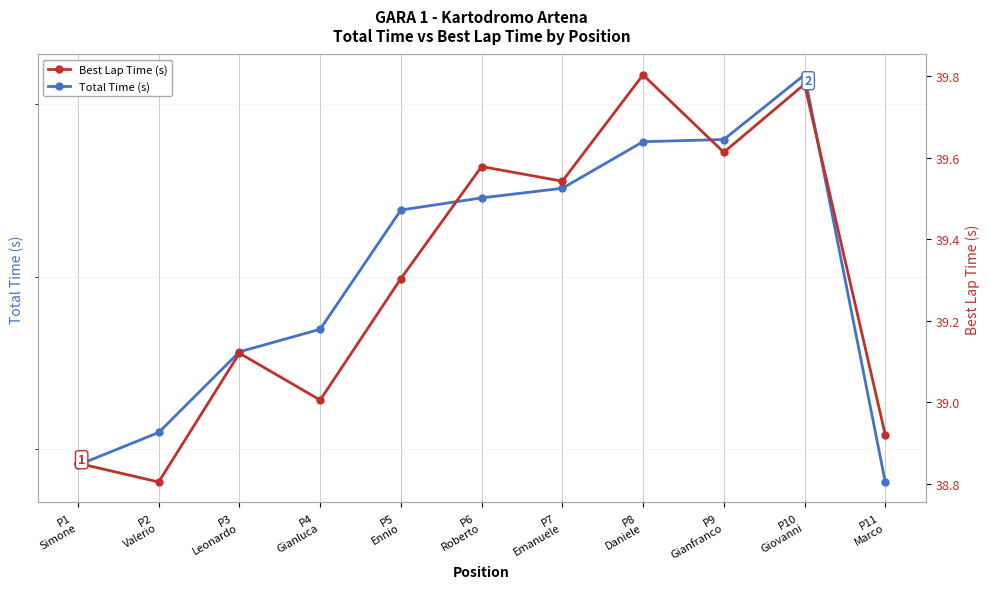

Which category has the lowest value in the Total Time (s) series?

P11
Marco